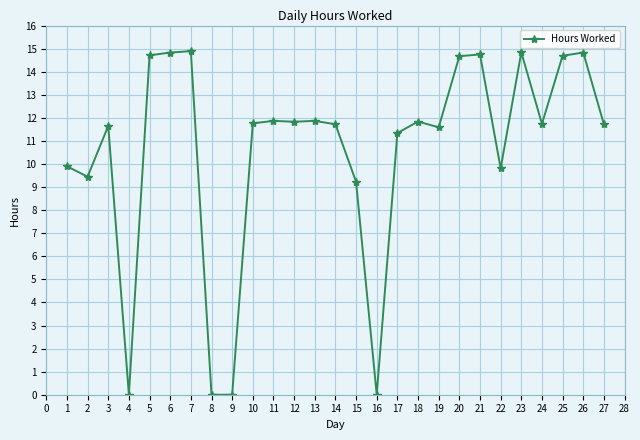

What is the difference between the second highest and second lowest values?

14.8